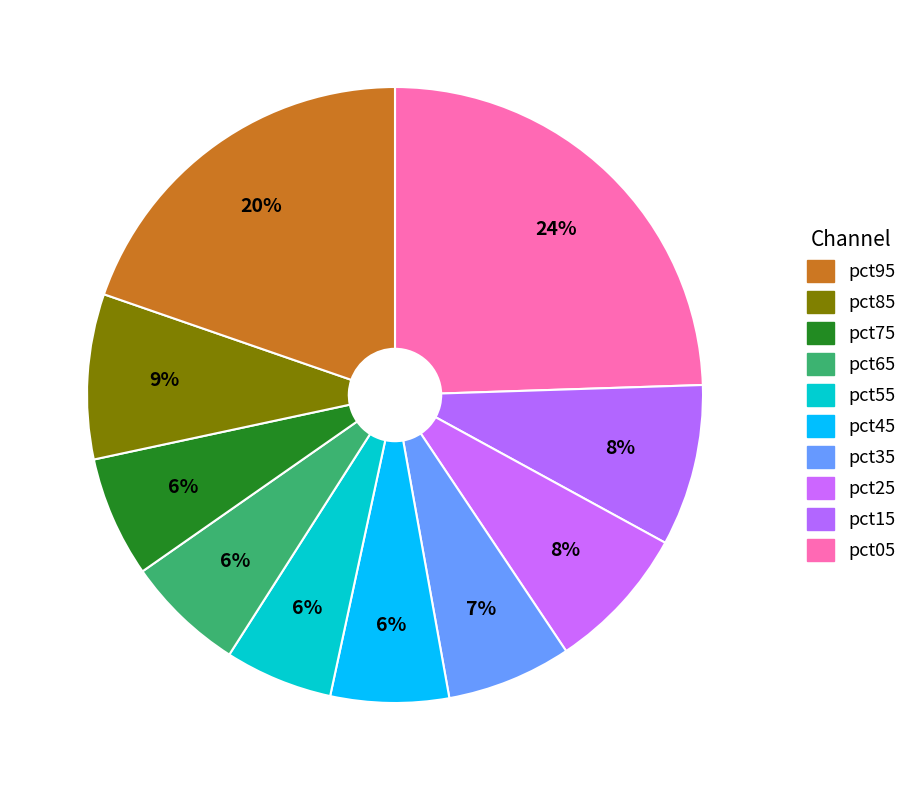

Which slice is the smallest?

pct55